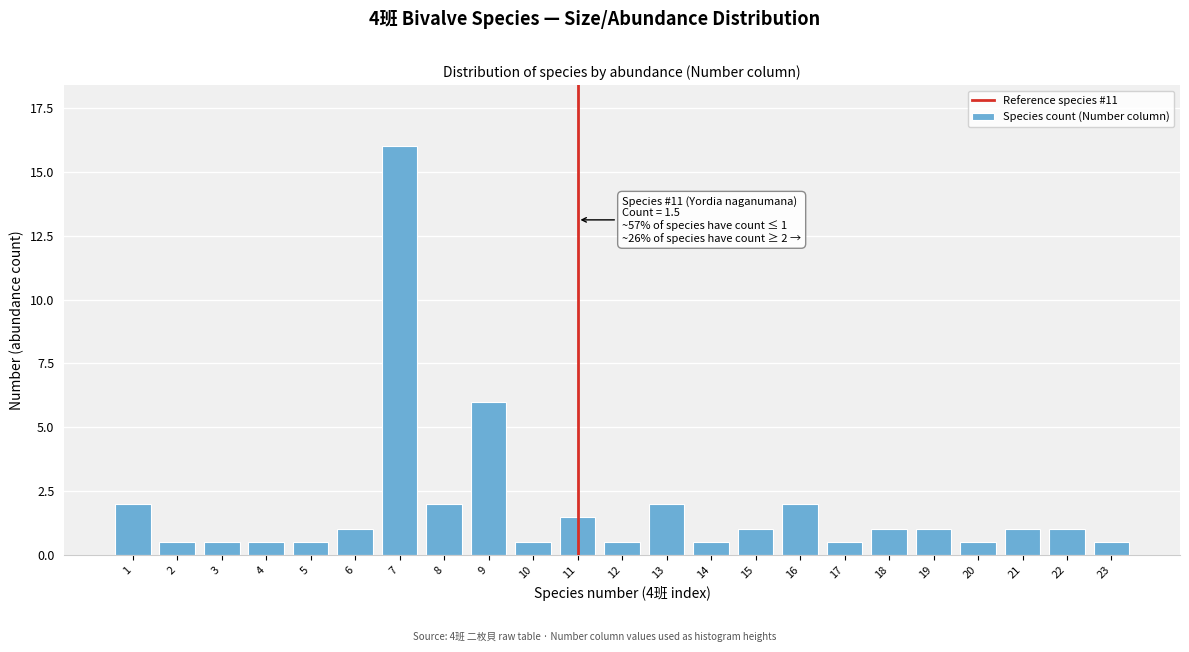

Reading right to left, extract all data points from this chart.

23=0.5	22=1.0	21=1.0	20=0.5	19=1.0	18=1.0	17=0.5	16=2.0	15=1.0	14=0.5	13=2.0	12=0.5	11=1.5	10=0.5	9=6.0	8=2.0	7=16.0	6=1.0	5=0.5	4=0.5	3=0.5	2=0.5	1=2.0